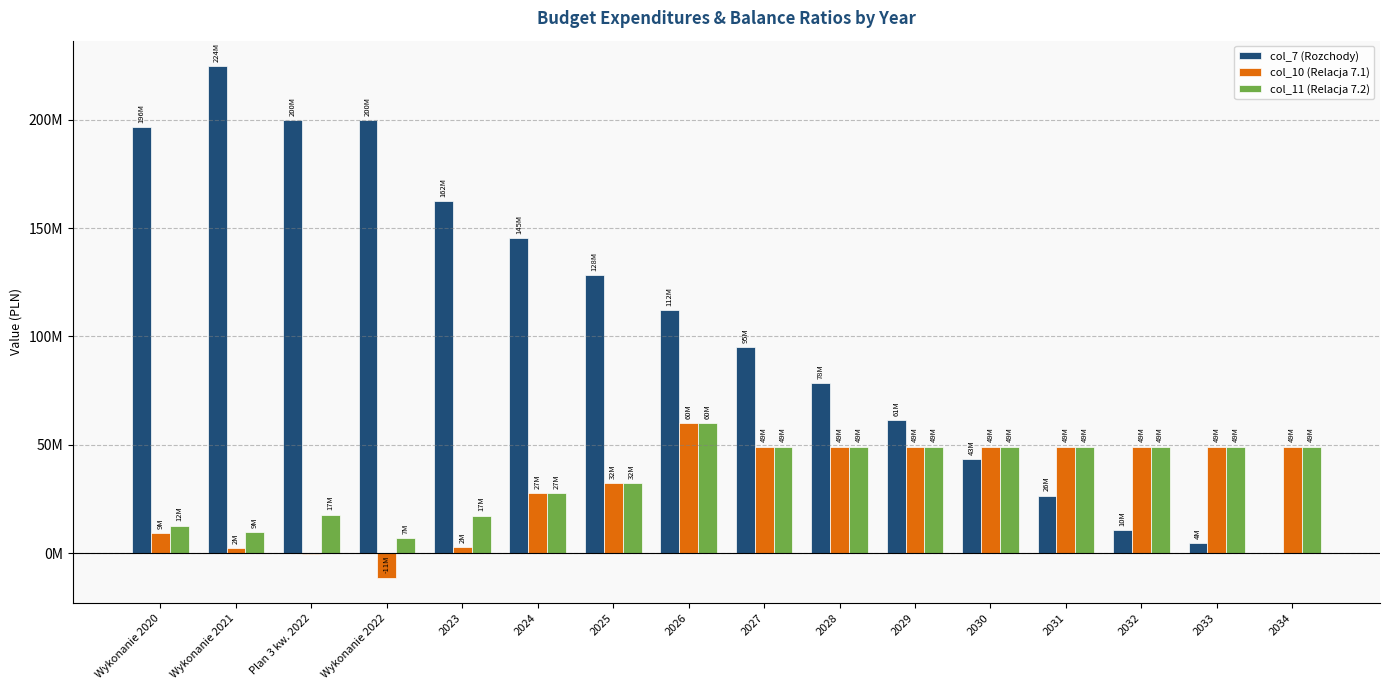

What are all the series names shown in the legend?

col_7 (Rozchody), col_10 (Relacja 7.1), col_11 (Relacja 7.2)